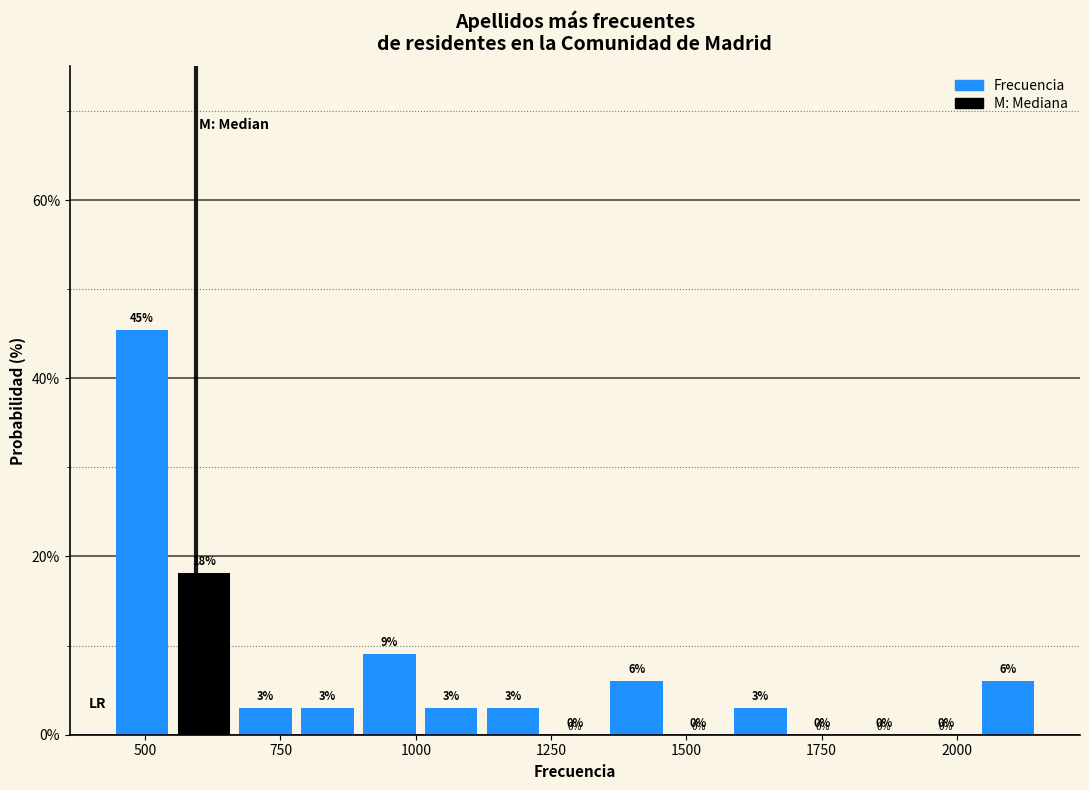

Read against the x-axis, roughly where is the centre of the tallest bar?

500